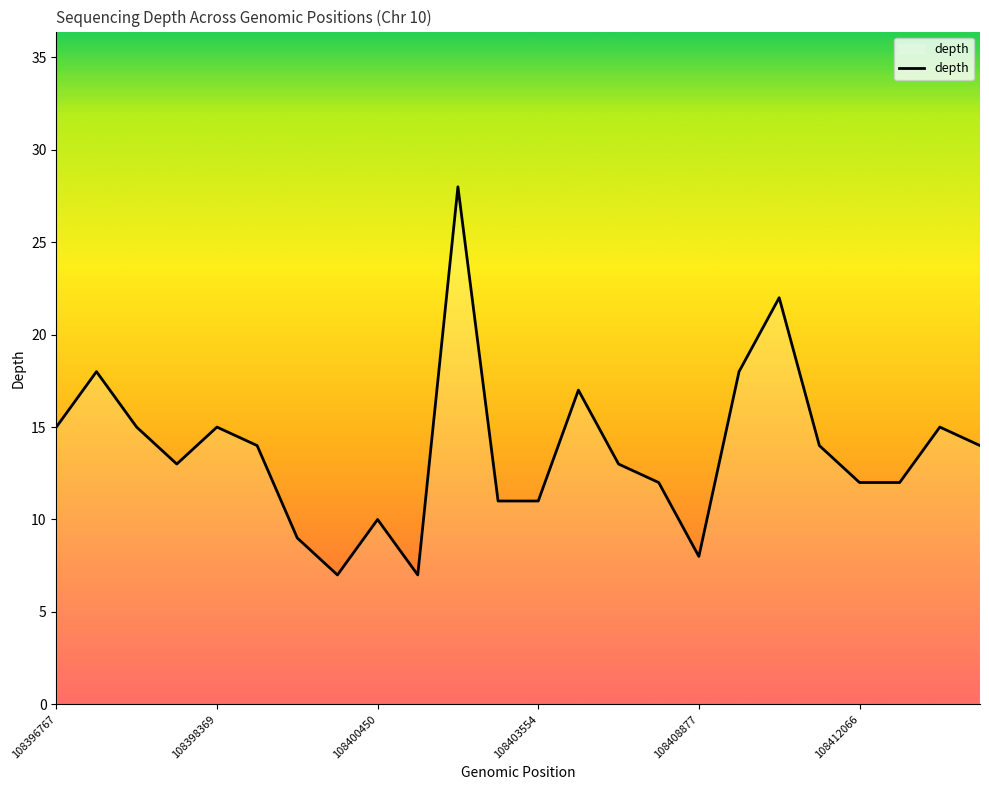

What is the smallest value displayed?

7